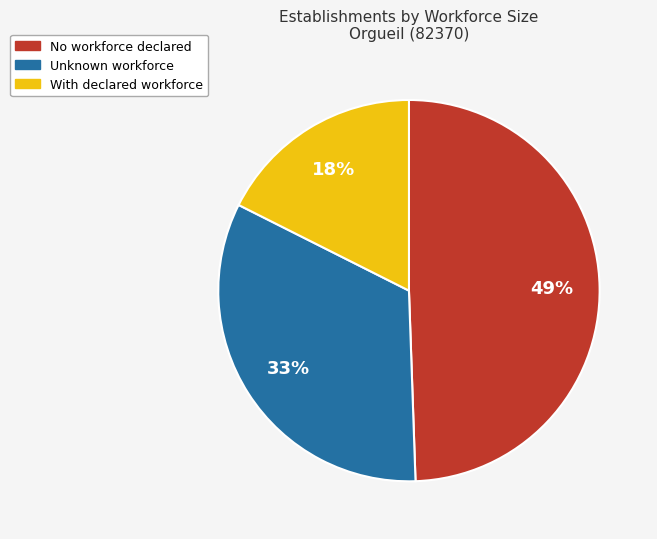

Is there a majority slice in this chart?

No